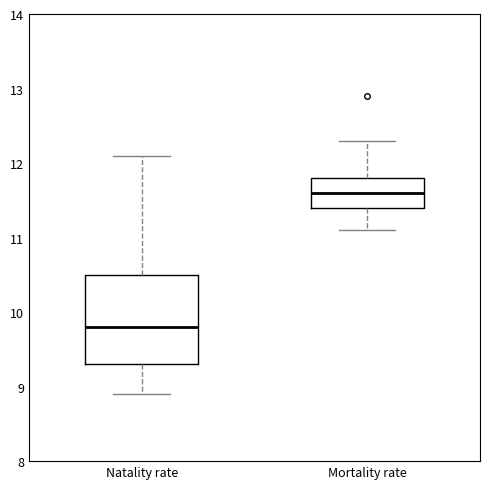

Where does the upper whisker of the box for Natality rate end on the y-axis? The values are not printed on the chart, so give them approximately, as read against the axis.

12.1